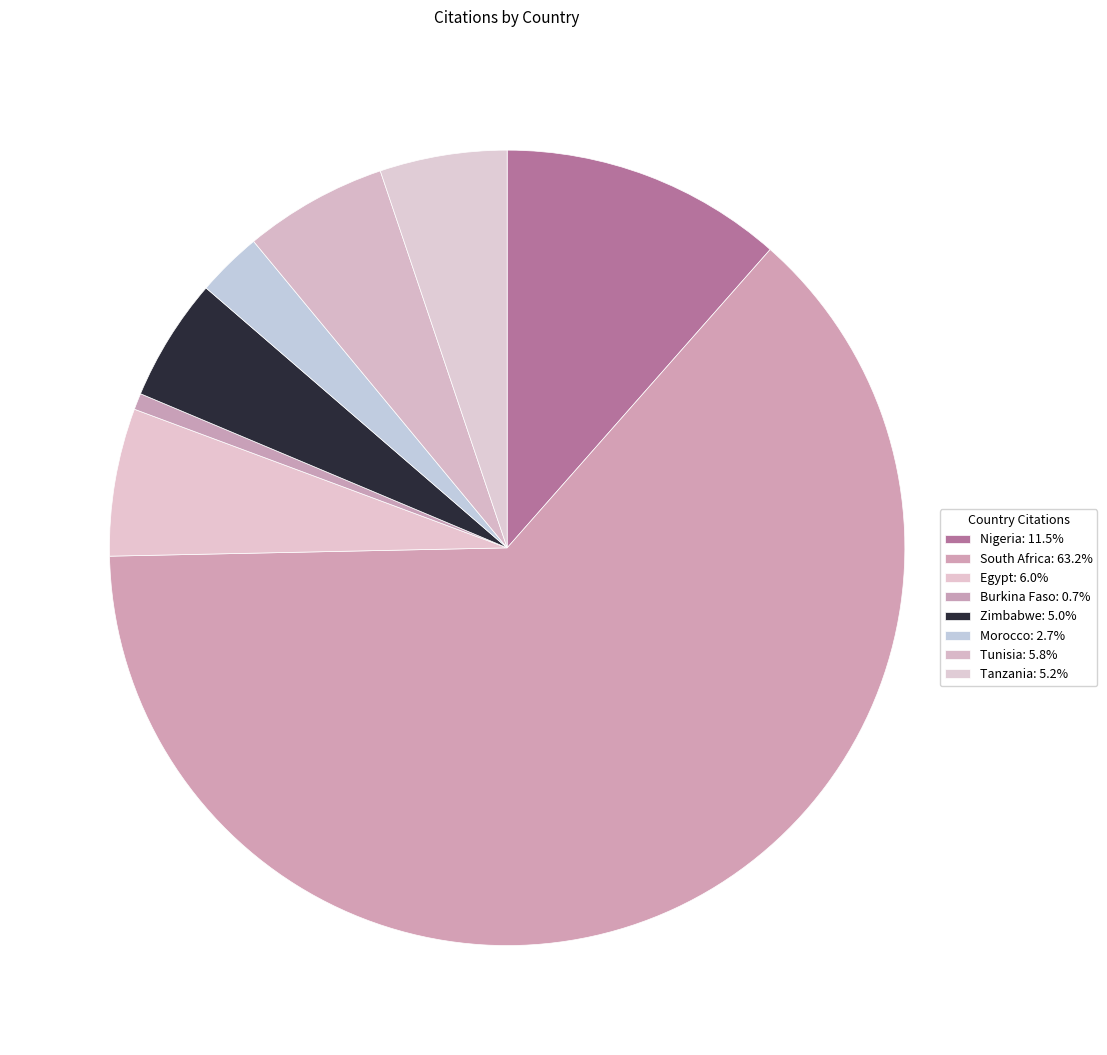

How many slices are in this pie chart?

8